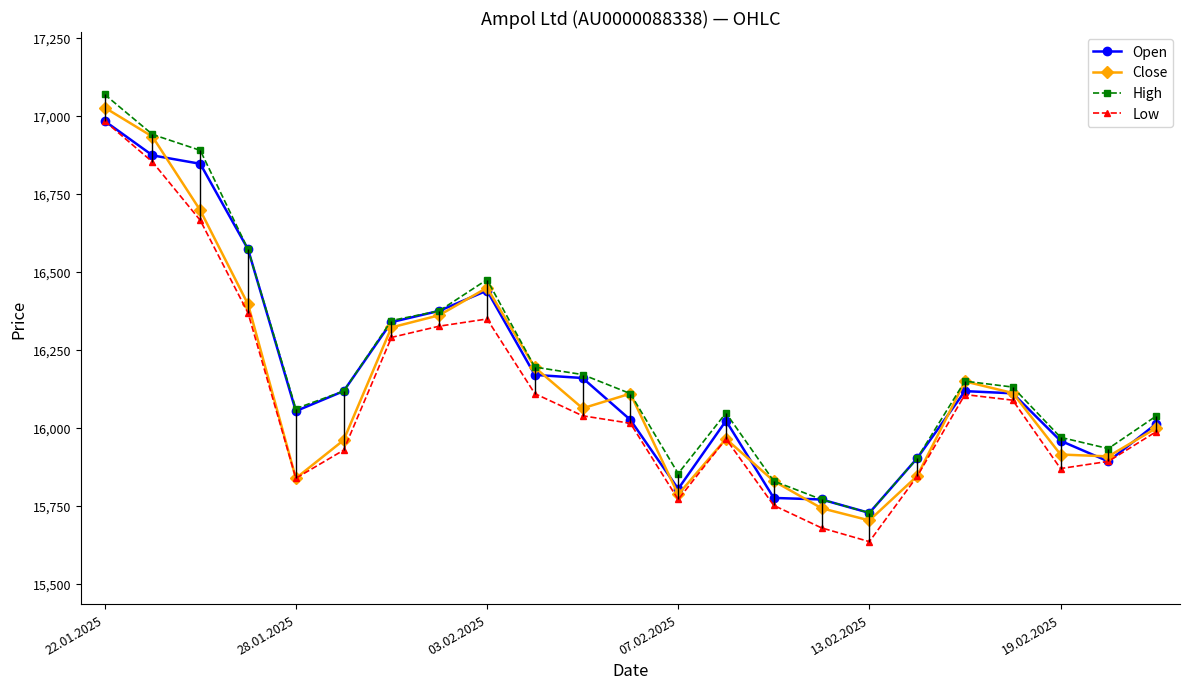

True or false: Low has more than 1 interior local peaks.

True